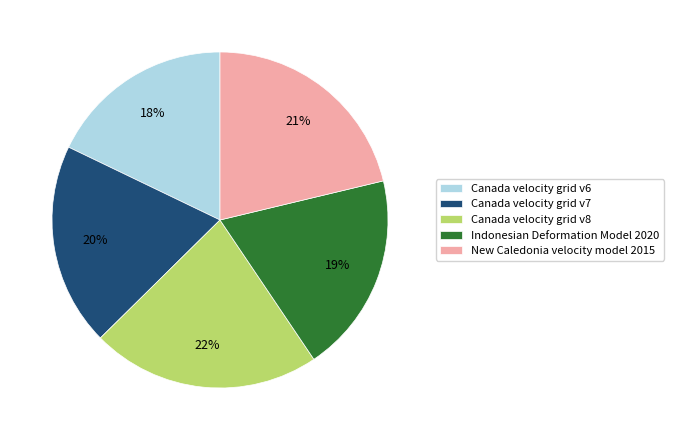

Which slice is the largest?

Canada velocity grid v8